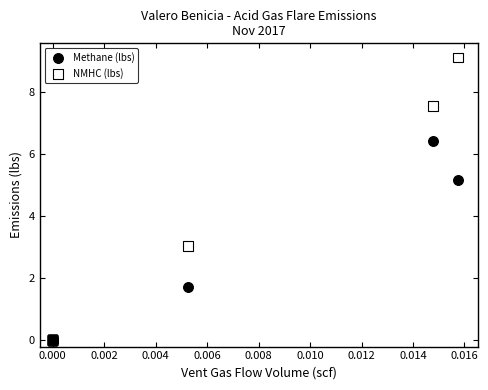

In the NMHC (lbs) series, what Y value is closest to 4?

3.1